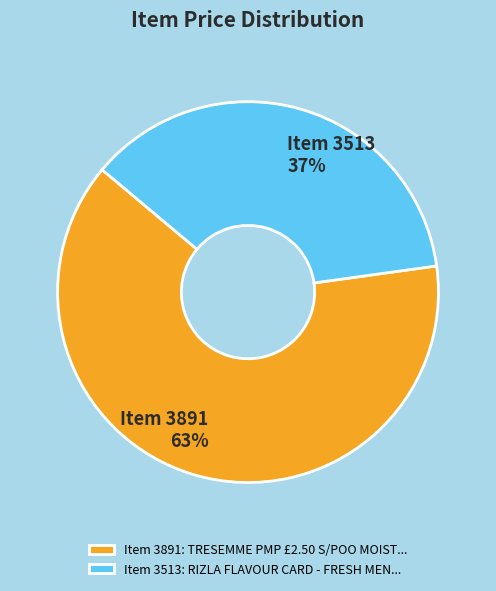

What is the ratio of the value at Item 3513: RIZLA FLAVOUR CARD - FRESH MEN... to the value at Item 3891: TRESEMME PMP £2.50 S/POO MOIST...?

0.6